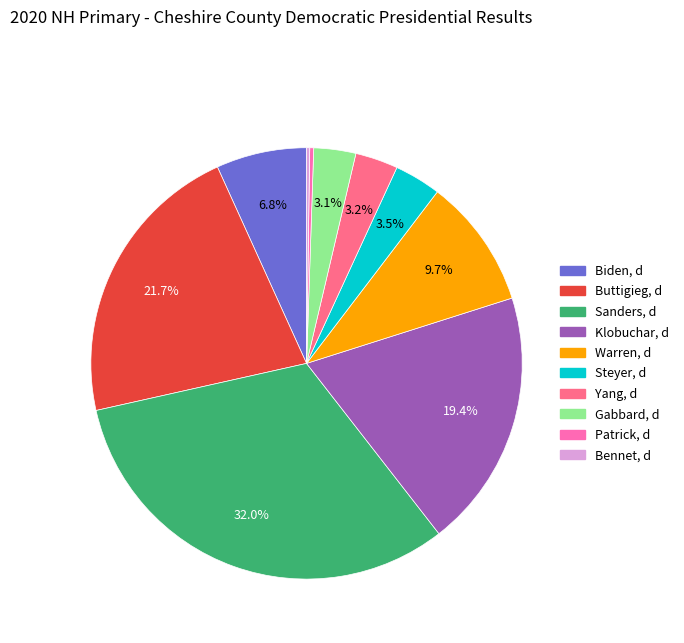

Which has a higher value, Patrick, d or Klobuchar, d?

Klobuchar, d